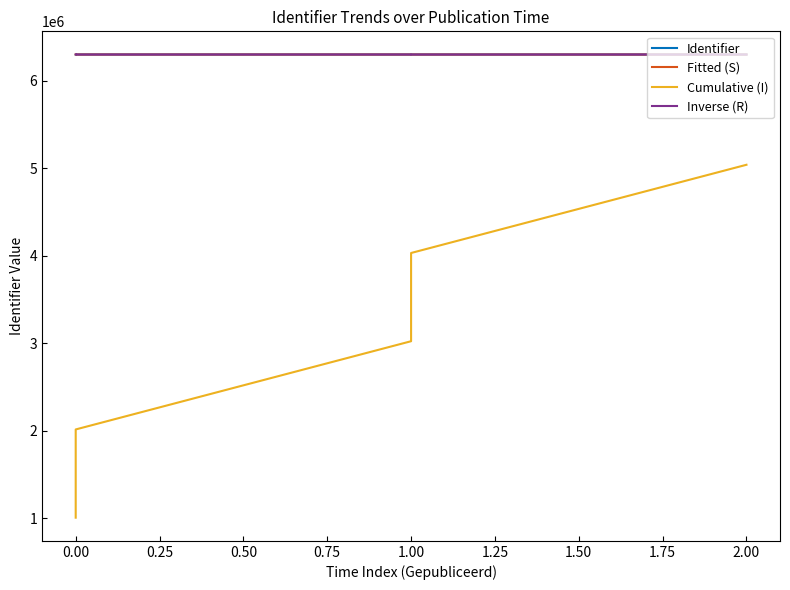

Reading right to left, list all the values displayed in this chart.

6298131	6298580	6298130	6298570	6298134